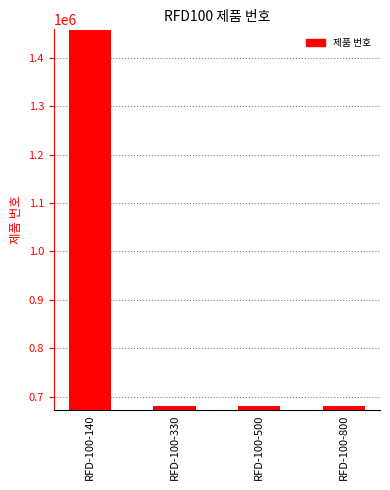

Which label corresponds to the largest value in the chart?

RFD-100-140